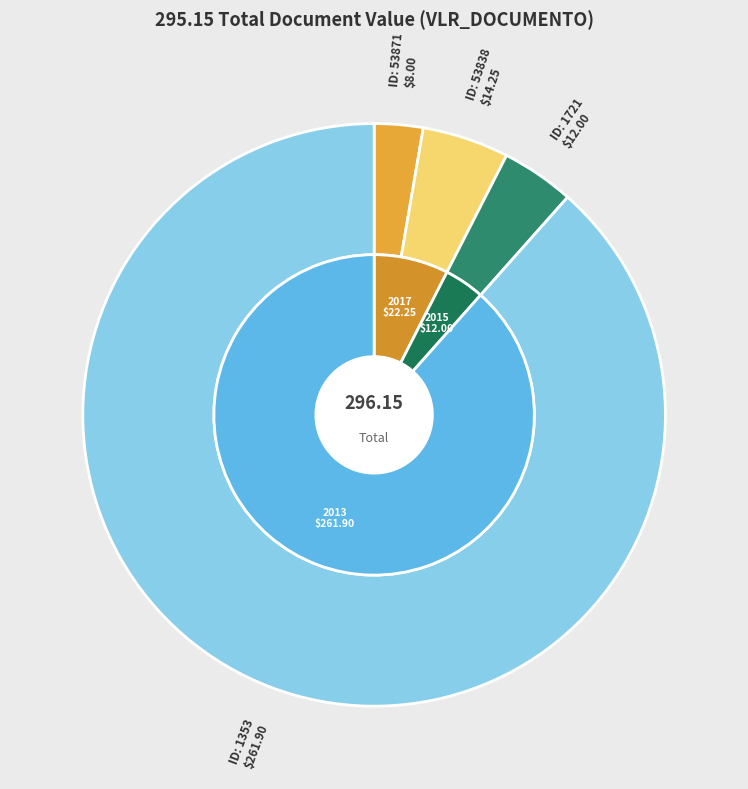

How many slices are in this pie chart?

4